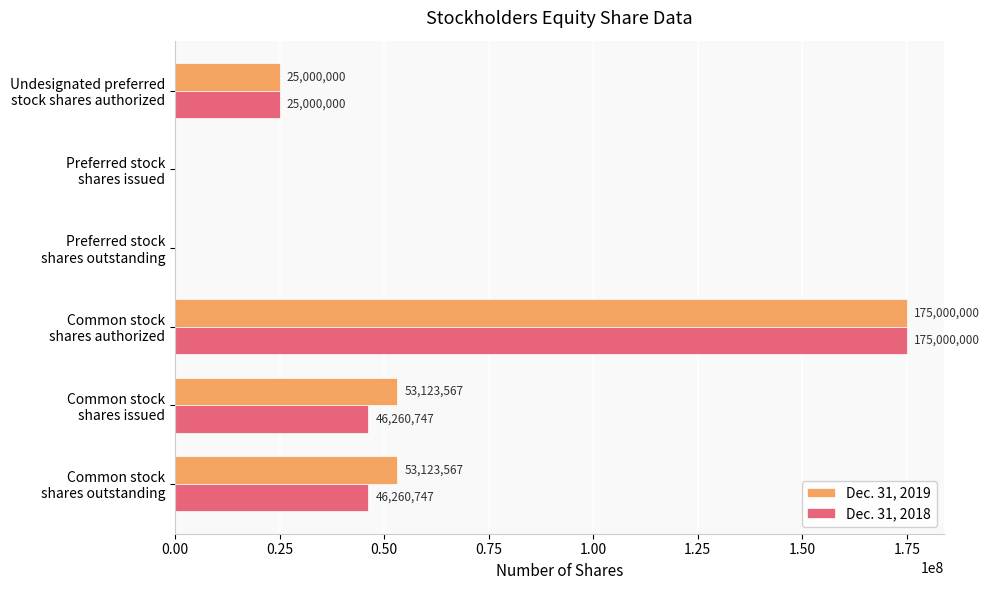

What is the maximum value for Dec. 31, 2019?

175000000